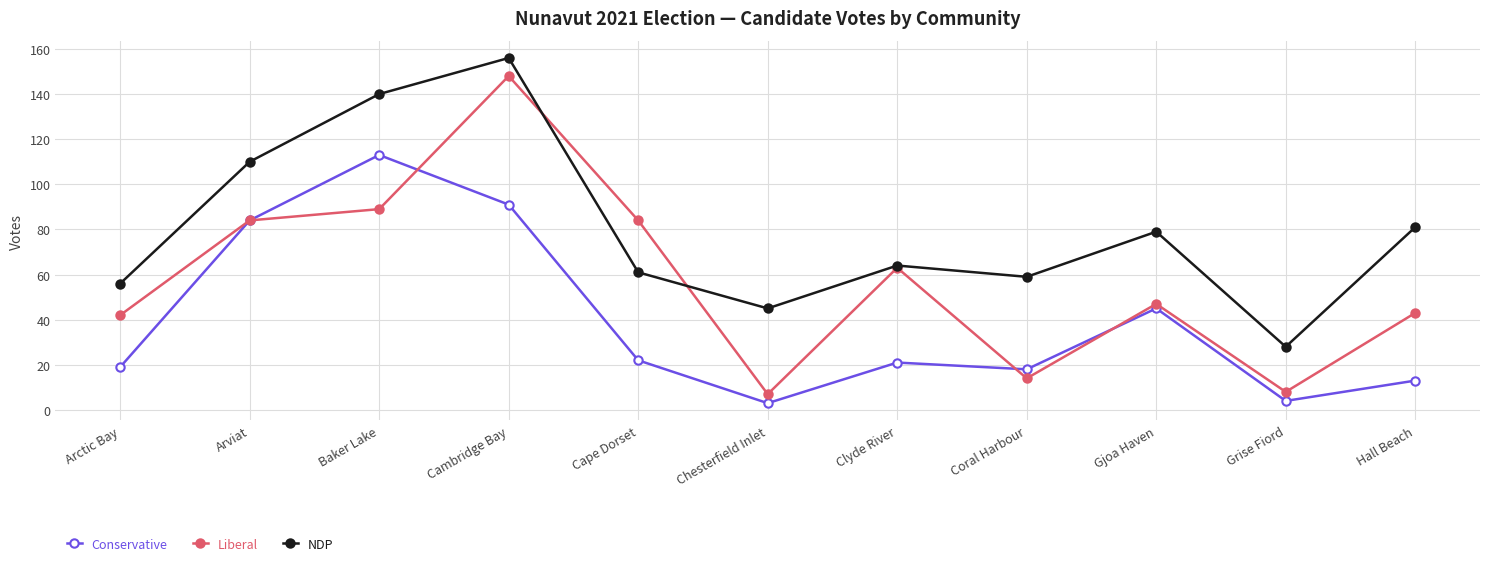

Which series has the largest total across all categories?

NDP